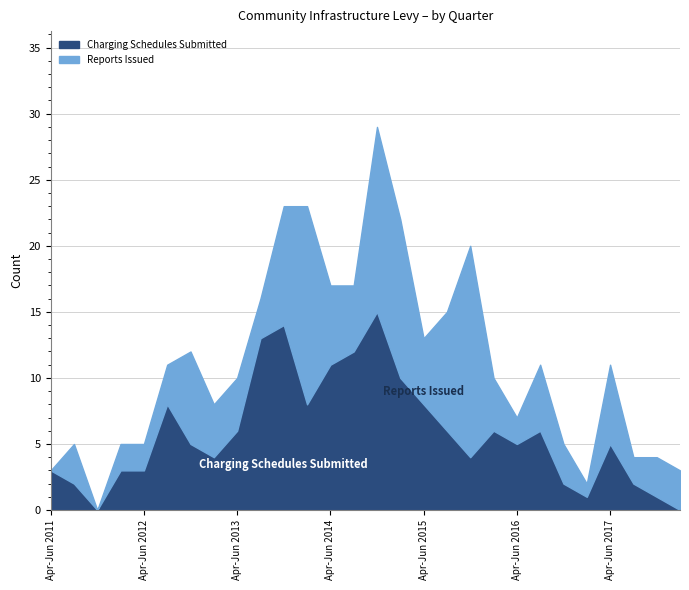

How many data points does each series have?

28